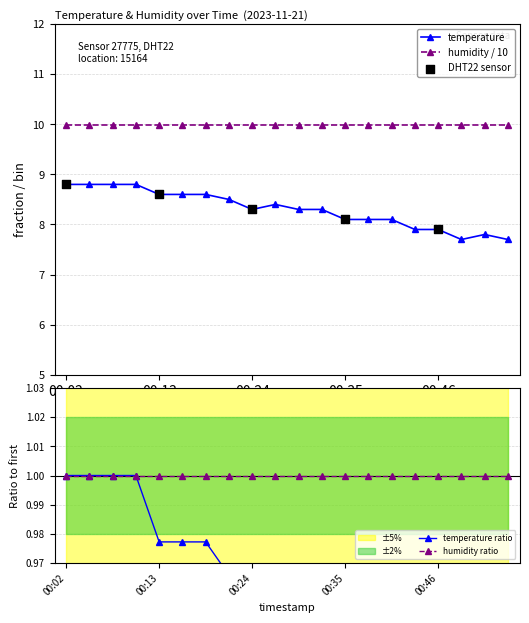

Between 00:02 and 00:18, which is larger?

00:02